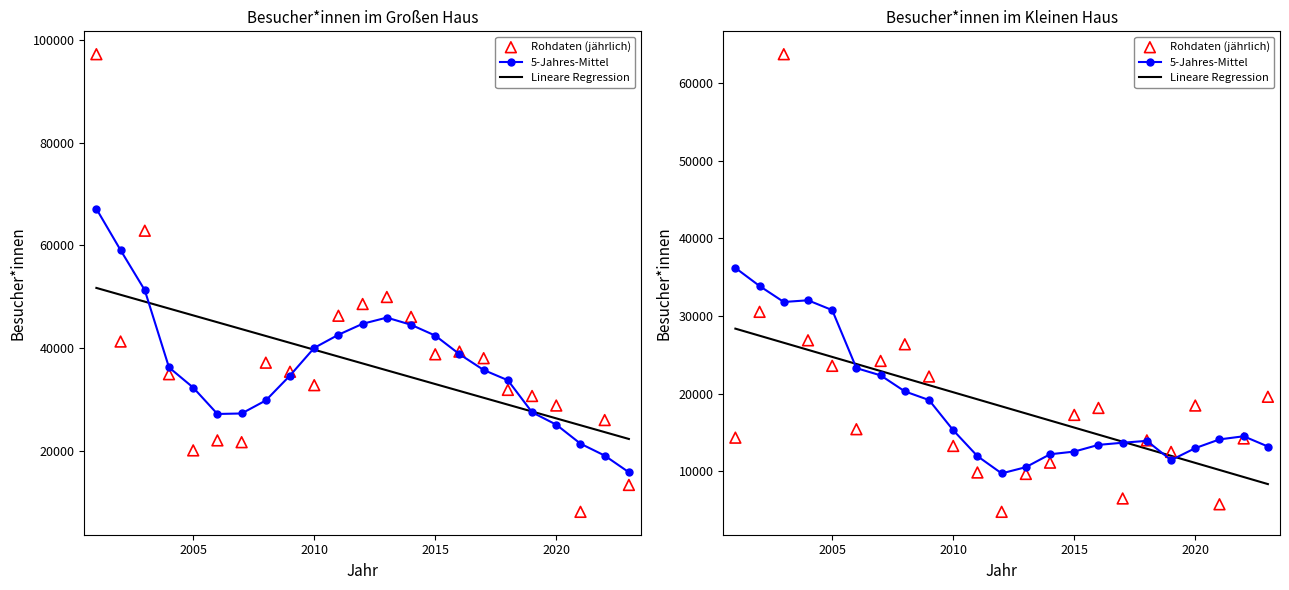

At how many categories does at least one series exceed 19933?

10